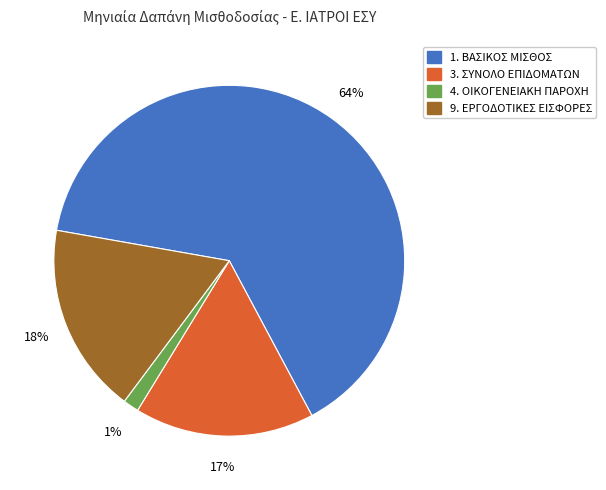

To the nearest percent, what is the difference between the largest and smallest slice percentages?

63%